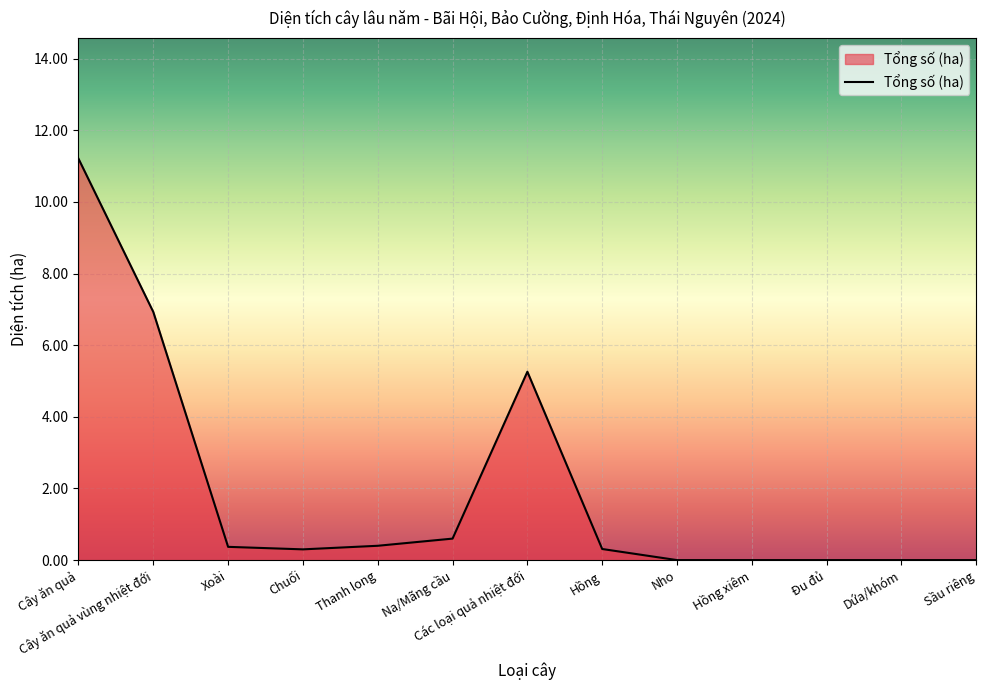

The value at Na/Mãng cầu is 0.6. True or false?

True